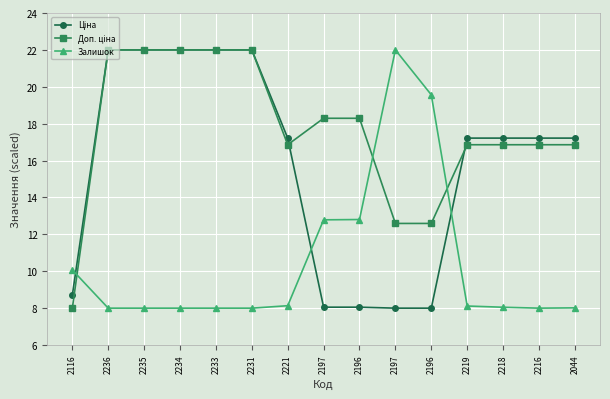

How many categories are shown in the chart?

15